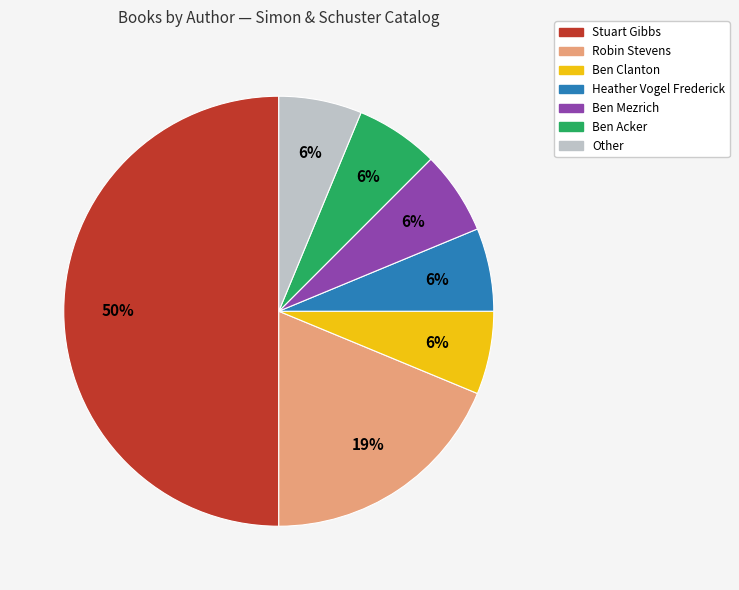

Between Robin Stevens and Stuart Gibbs, which is larger?

Stuart Gibbs